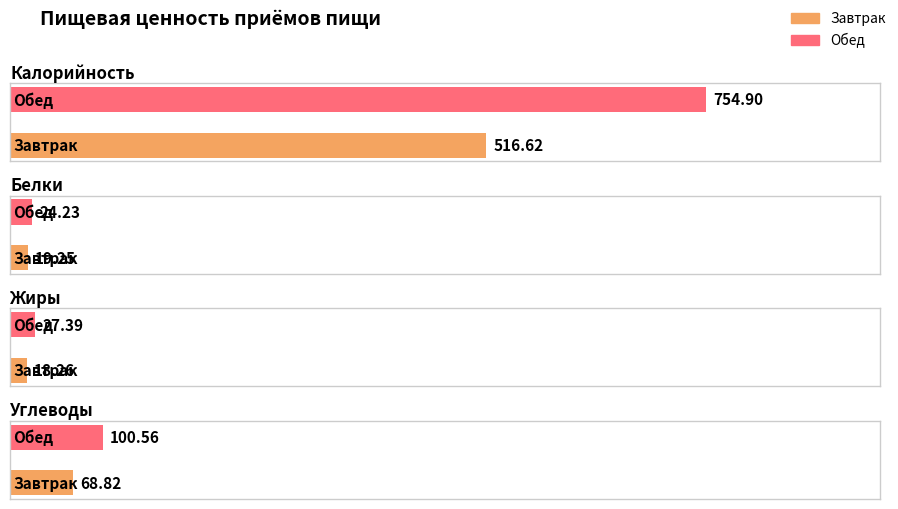

At how many categories does at least one series exceed 241?

2